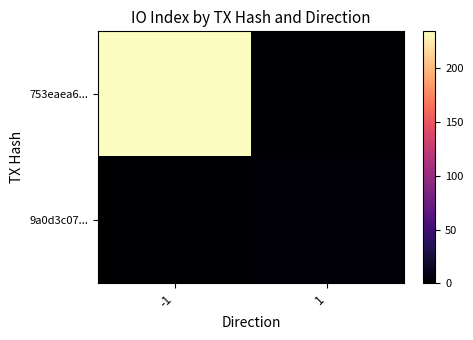

Which has a higher value, -1 or 1?

-1